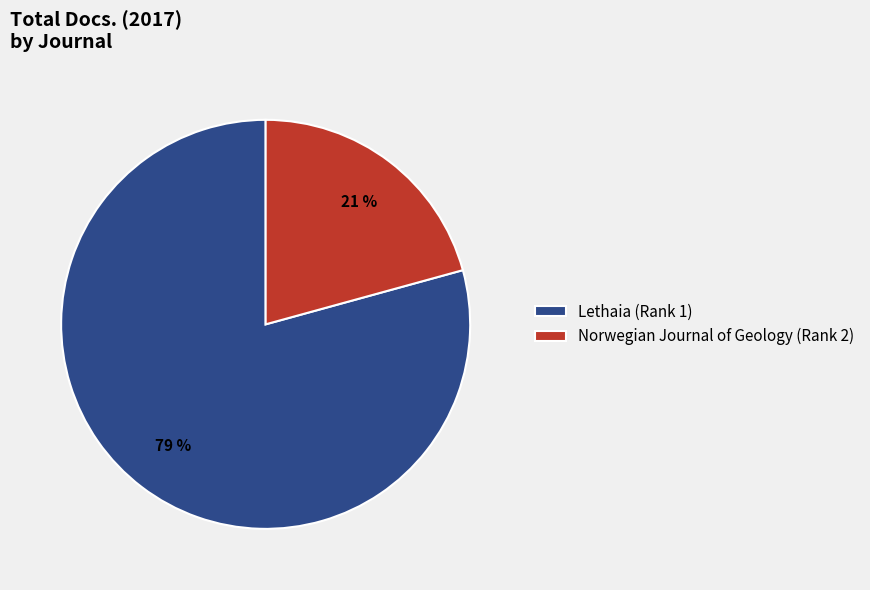

Rank the categories by value from lowest to highest.

Norwegian Journal of Geology (Rank 2), Lethaia (Rank 1)